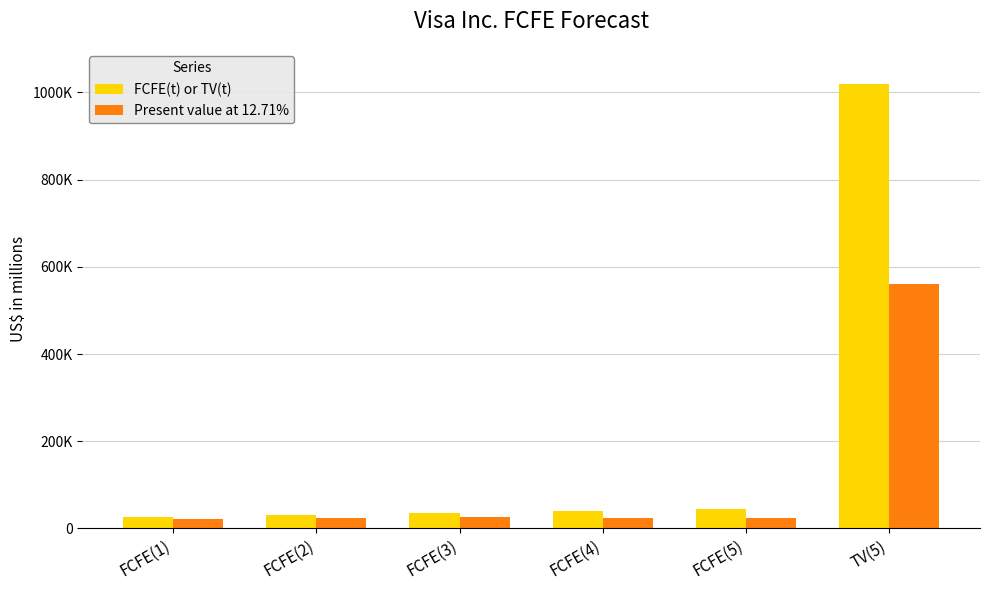

At how many categories does at least one series exceed 325314?

1